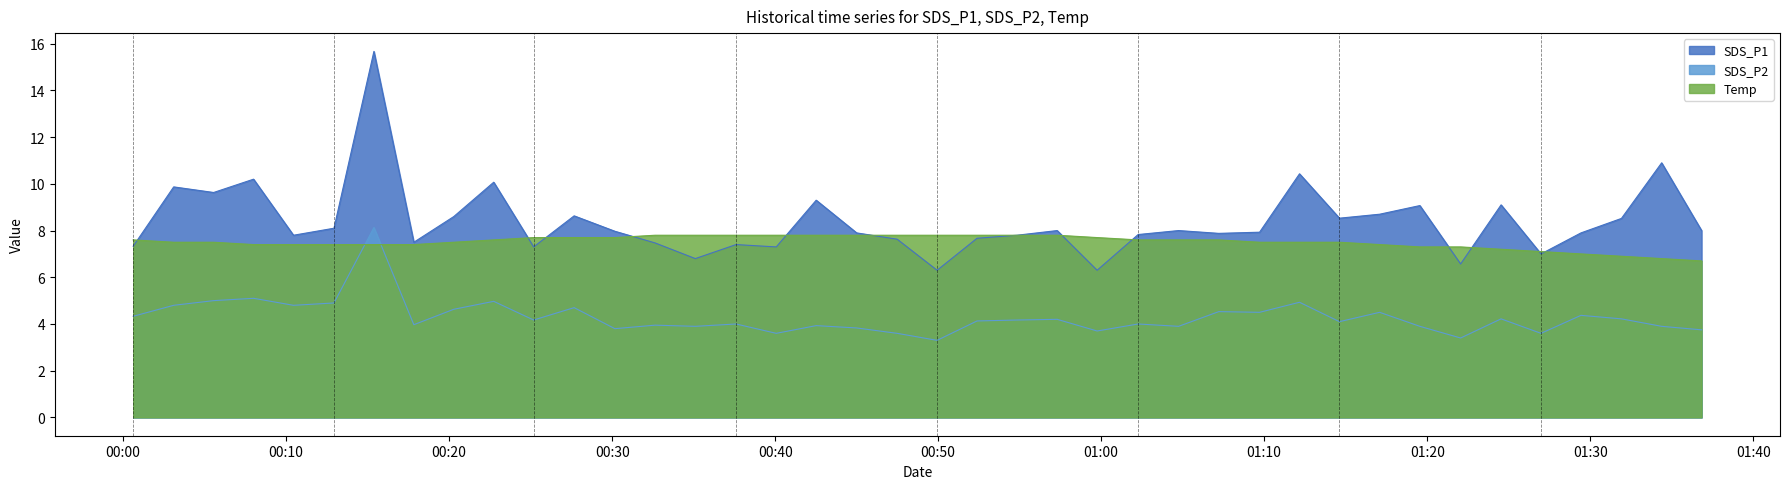

How many lines are shown in the chart?

3